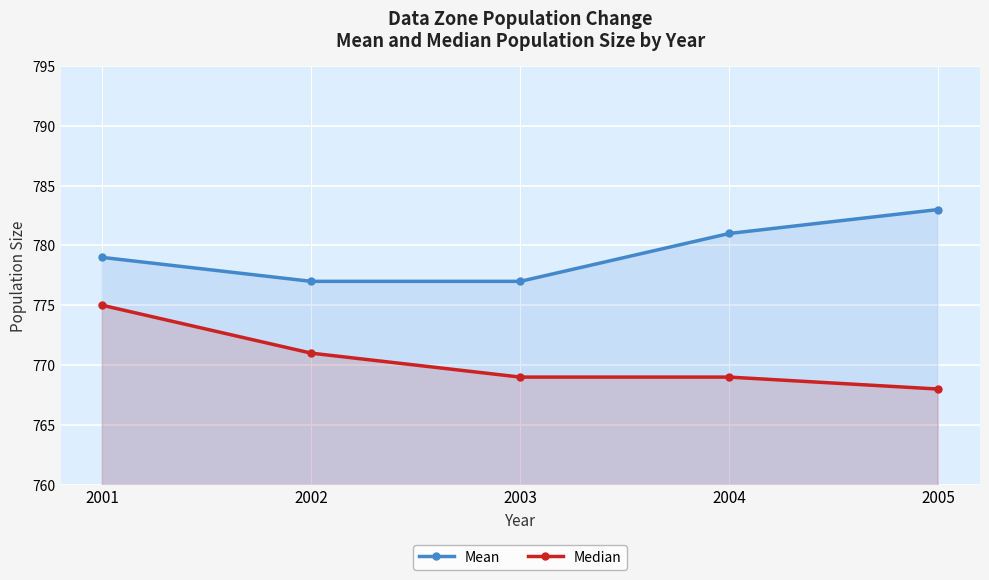

How many lines are shown in the chart?

2